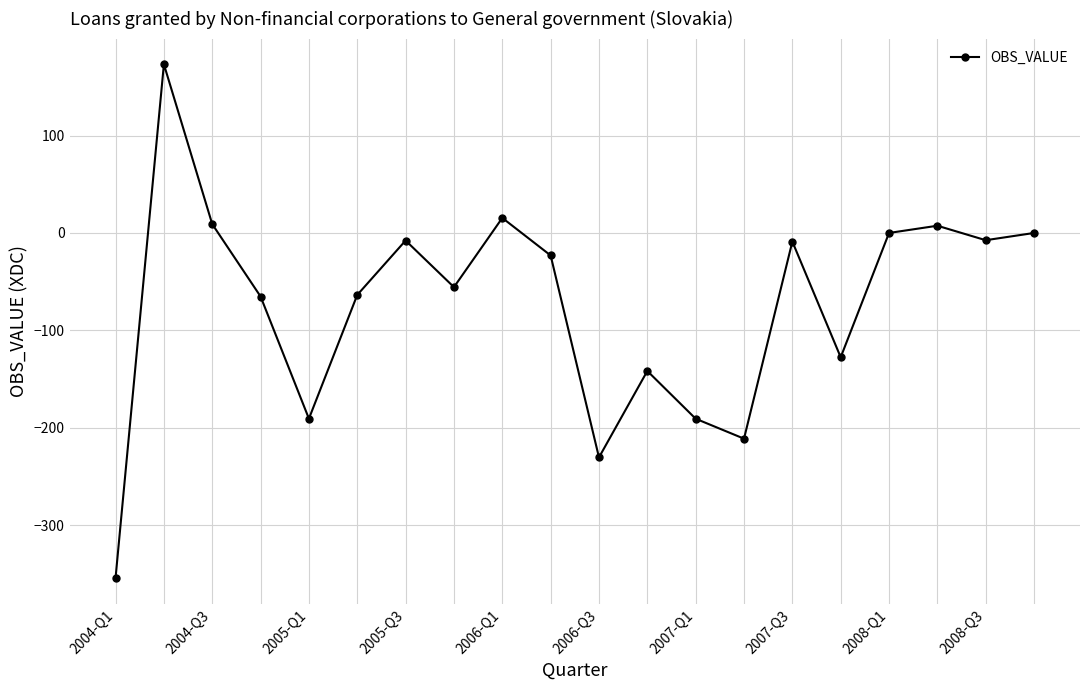

What is the maximum value shown in the chart?

173.2